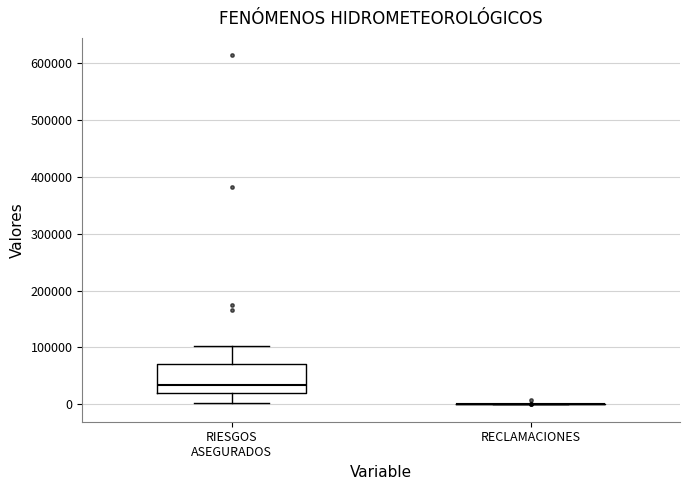

Which box is the tallest, from its lower edge to its upper edge?

RIESGOS ASEGURADOS